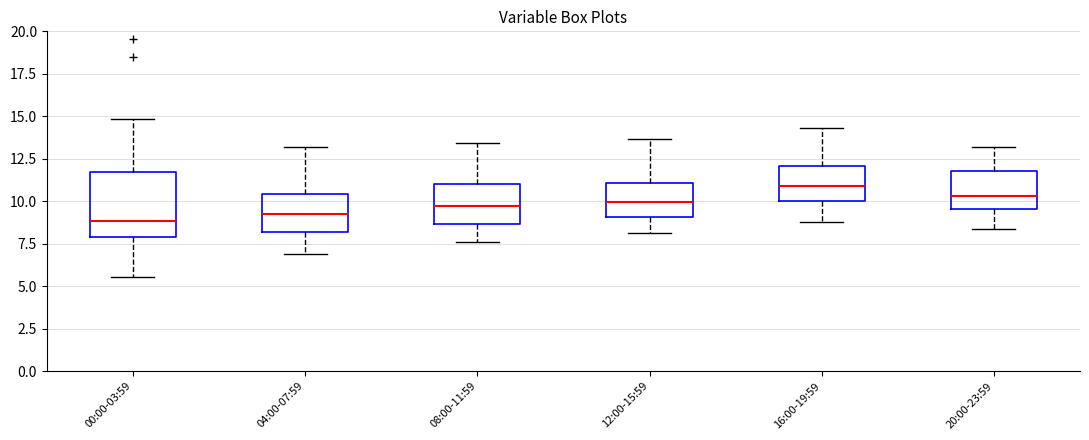

Comparing the boxes themselves (not the whiskers), which one is the tallest?

00:00-03:59